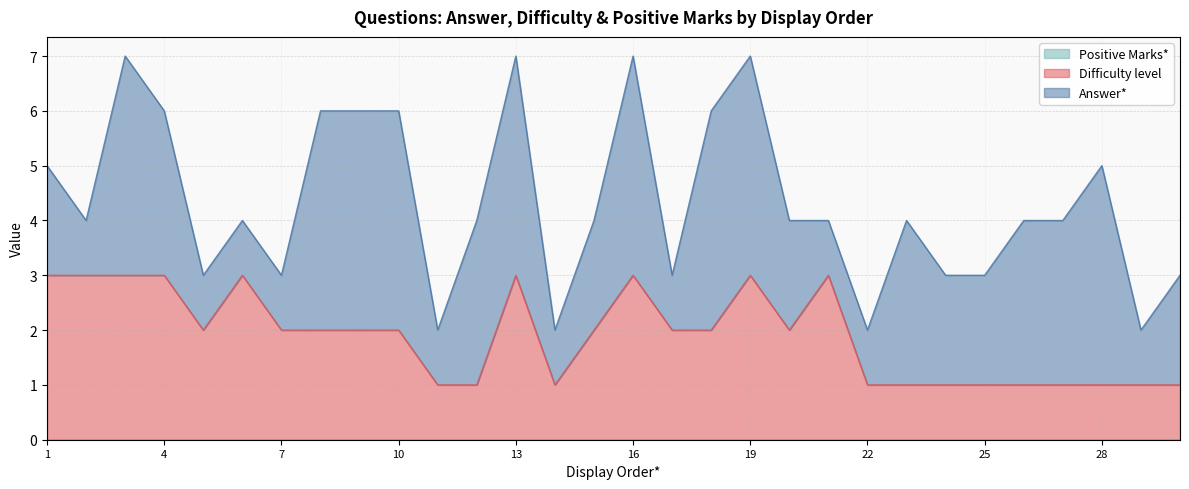

What is the difference between the Answer* values at 11 and 23?

2